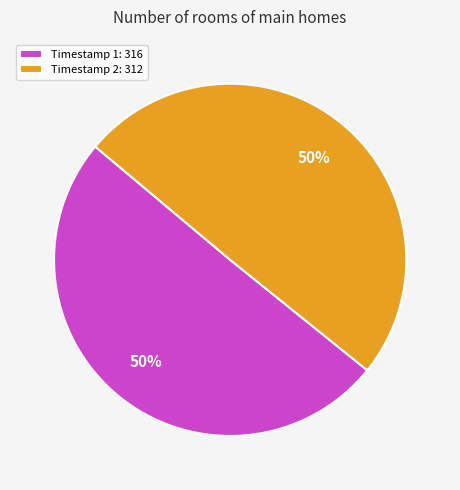

To the nearest percent, what percentage of the pie is Timestamp 2: 312?

50%